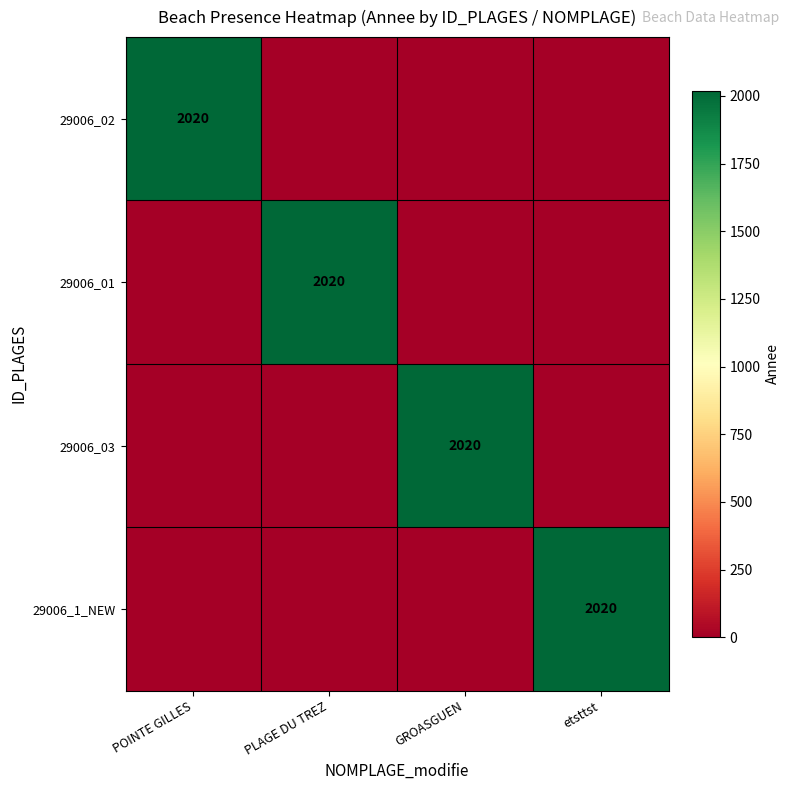

The value of 29006_01 at PLAGE DU TREZ is 632. True or false?

False